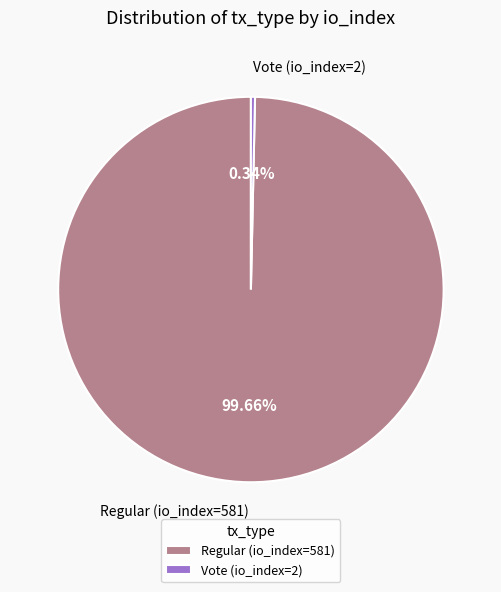

To the nearest percent, what is the average slice percentage?

50%